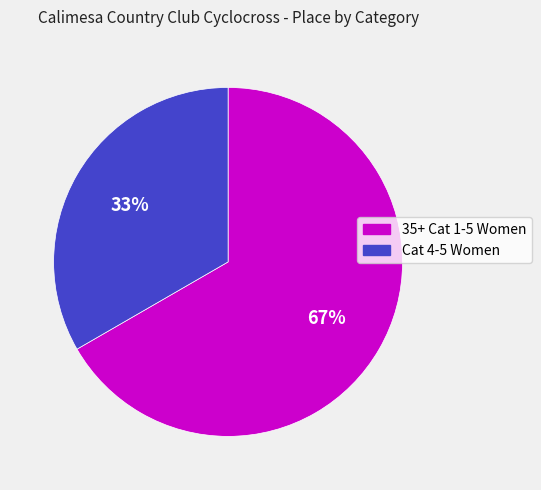

Is there a majority slice in this chart?

Yes